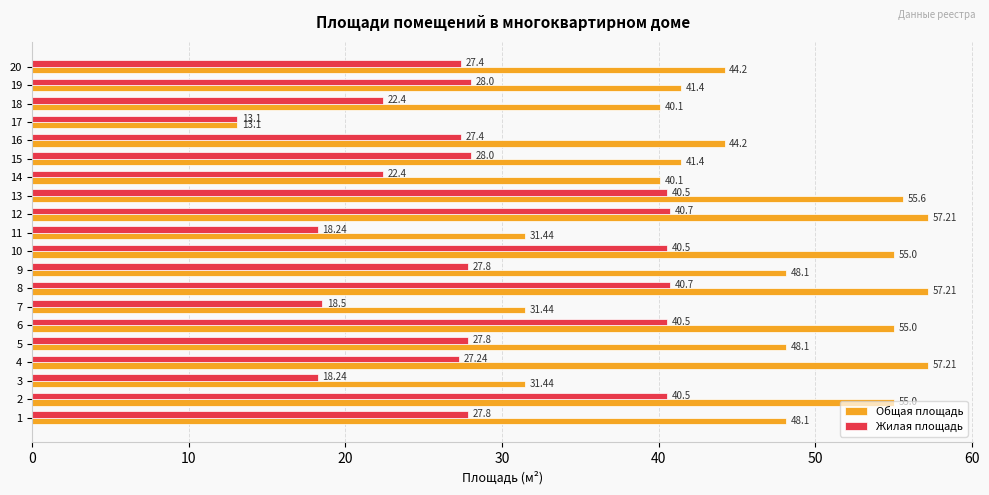

What is the difference between the maximum and minimum values in the Общая площадь series?

44.1